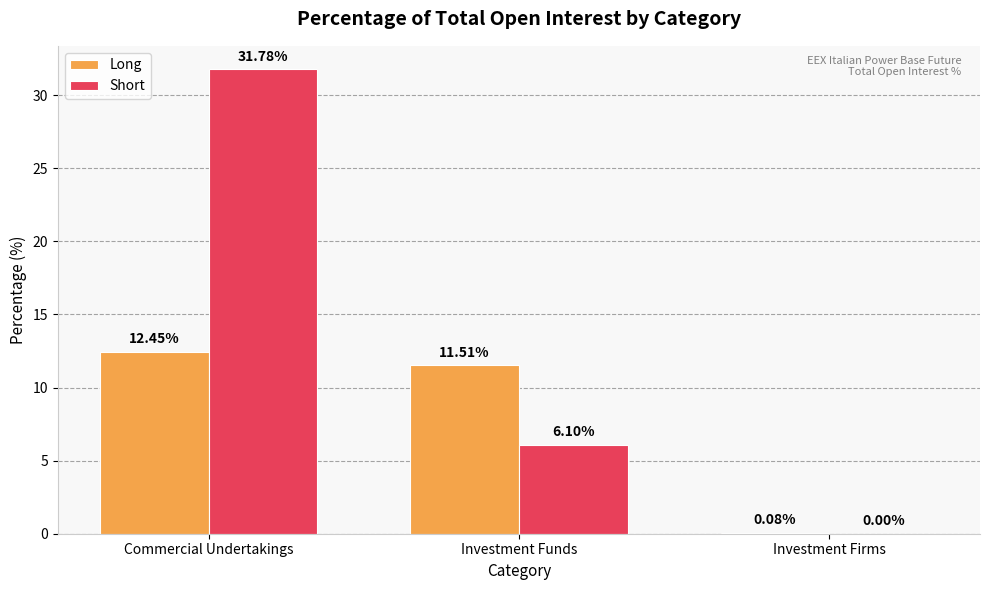

Which series has the largest total across all categories?

Short